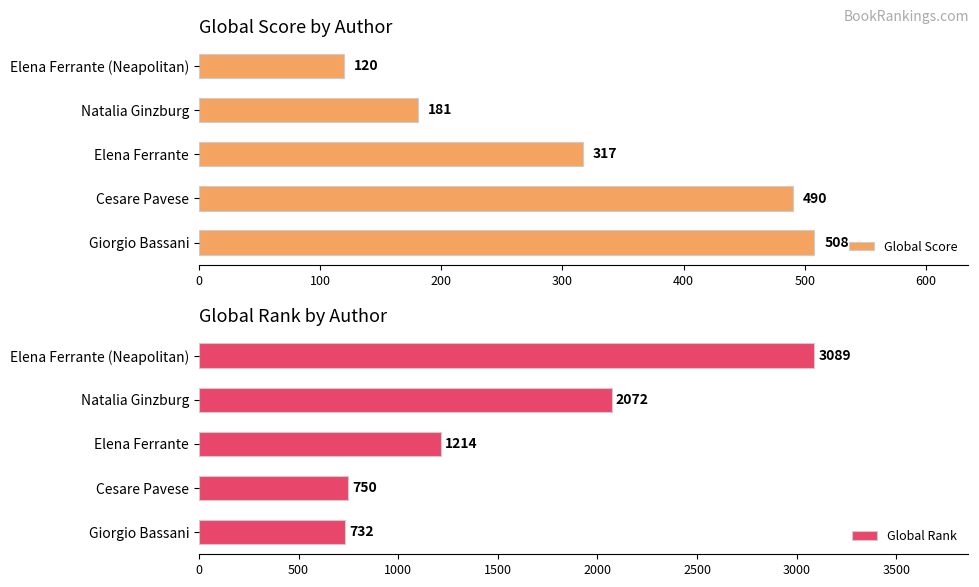

Is it true that Global Score equals 220 at Elena Ferrante?

False